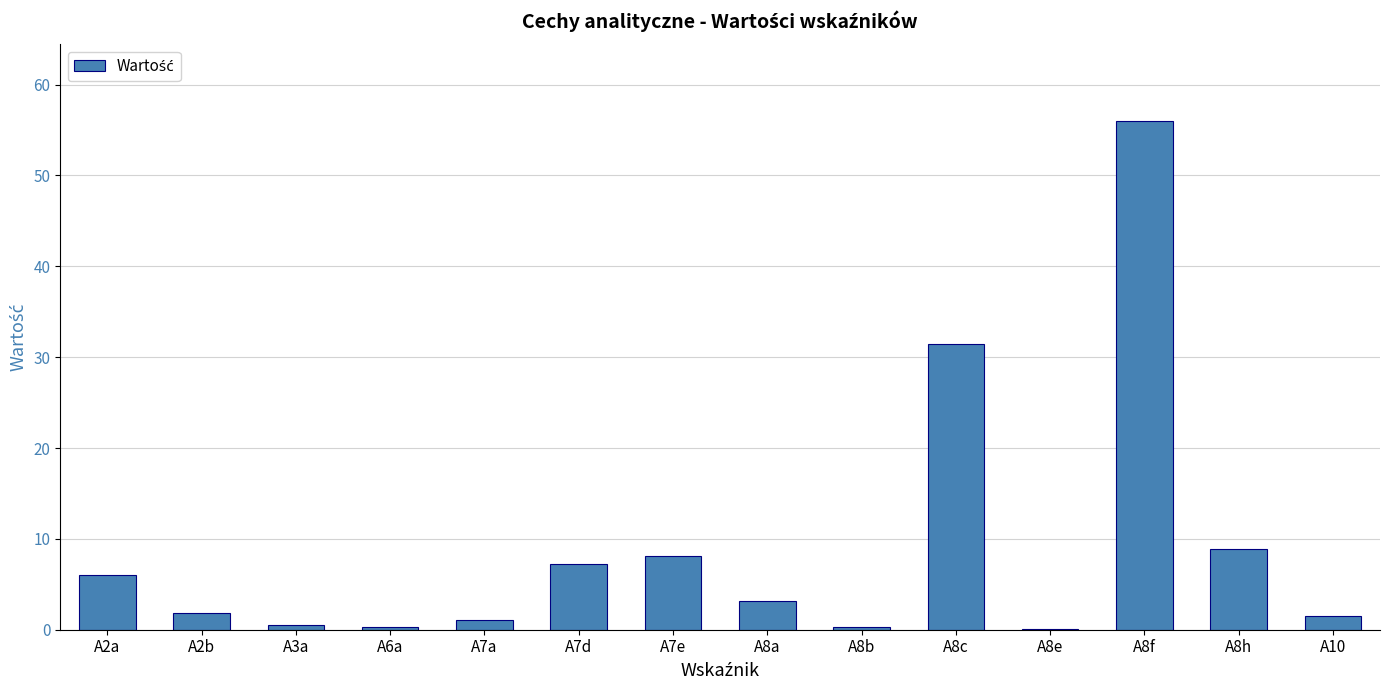

What is the sum of all values?

126.5